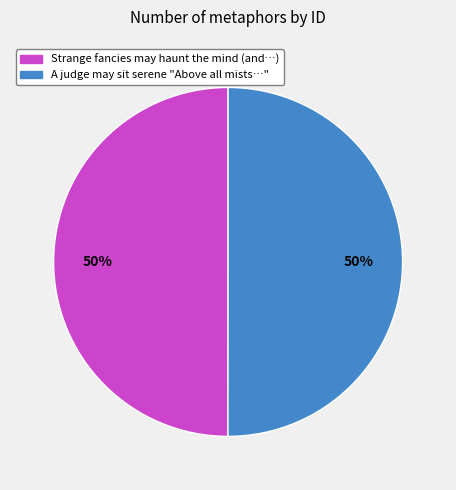

The Strange fancies may haunt the mind (and…) slice represents 63% of the pie. True or false?

False